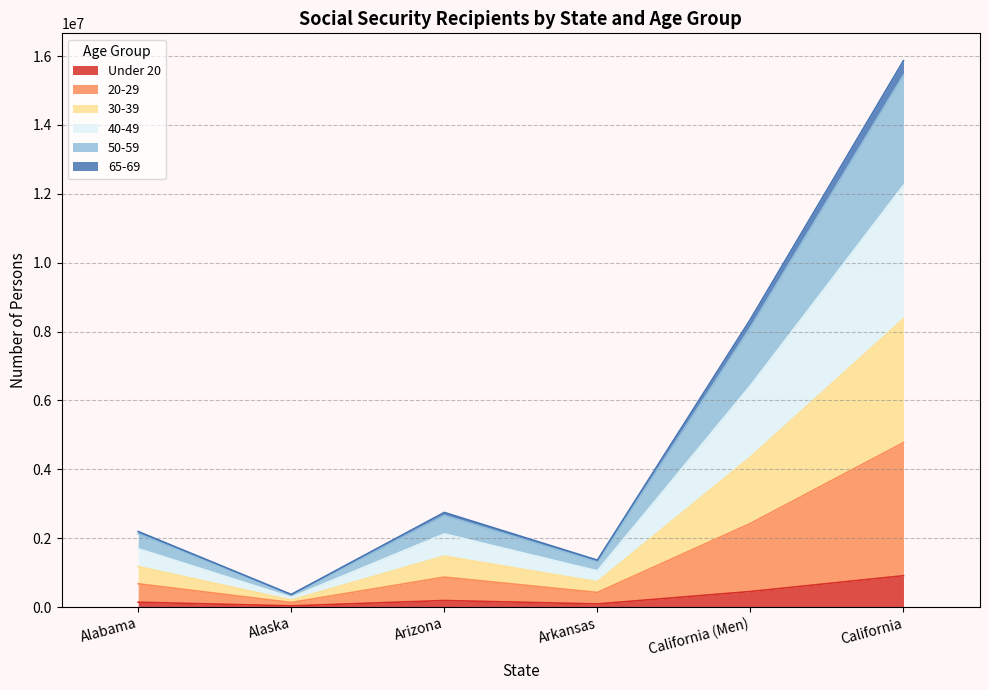

What is the total value across all series at Alabama?

2194177